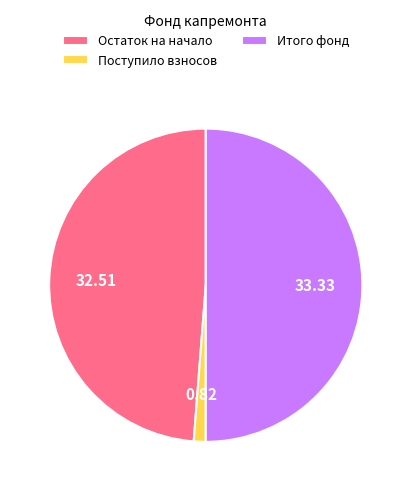

Approximately how many times larger is the value at Остаток на начало compared to Итого фонд?

1.0